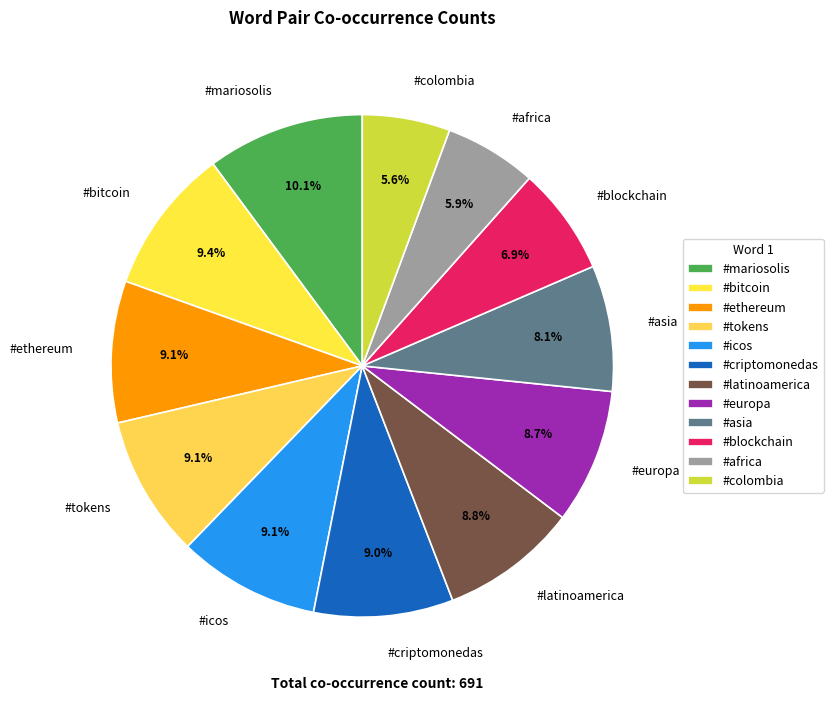

To the nearest percent, what percentage of the pie is #asia?

8%